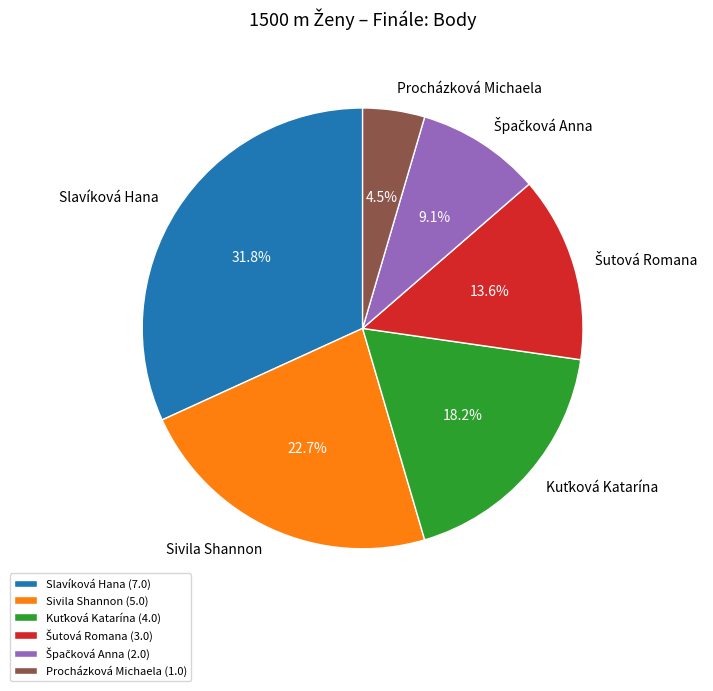

How much of the chart is everything except Sivila Shannon?

77.3%